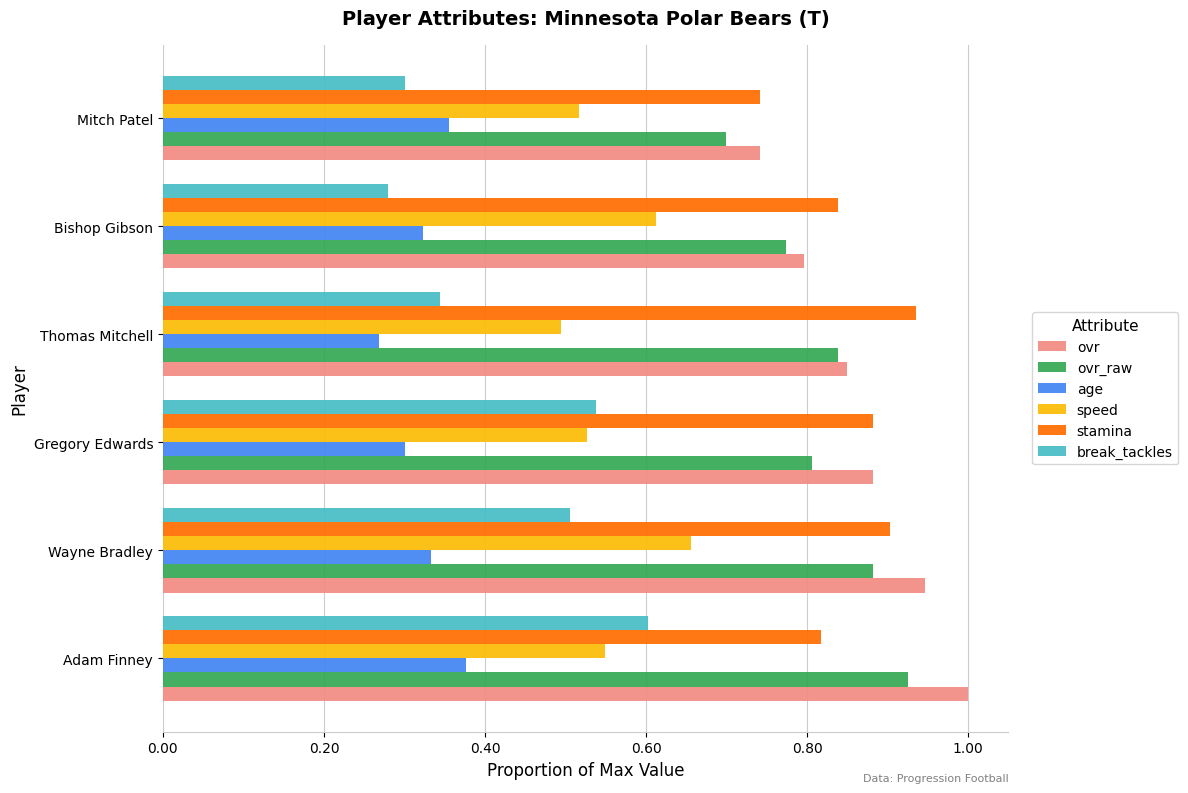

Rank the categories by break_tackles value from highest to lowest.

Adam Finney, Gregory Edwards, Wayne Bradley, Thomas Mitchell, Mitch Patel, Bishop Gibson